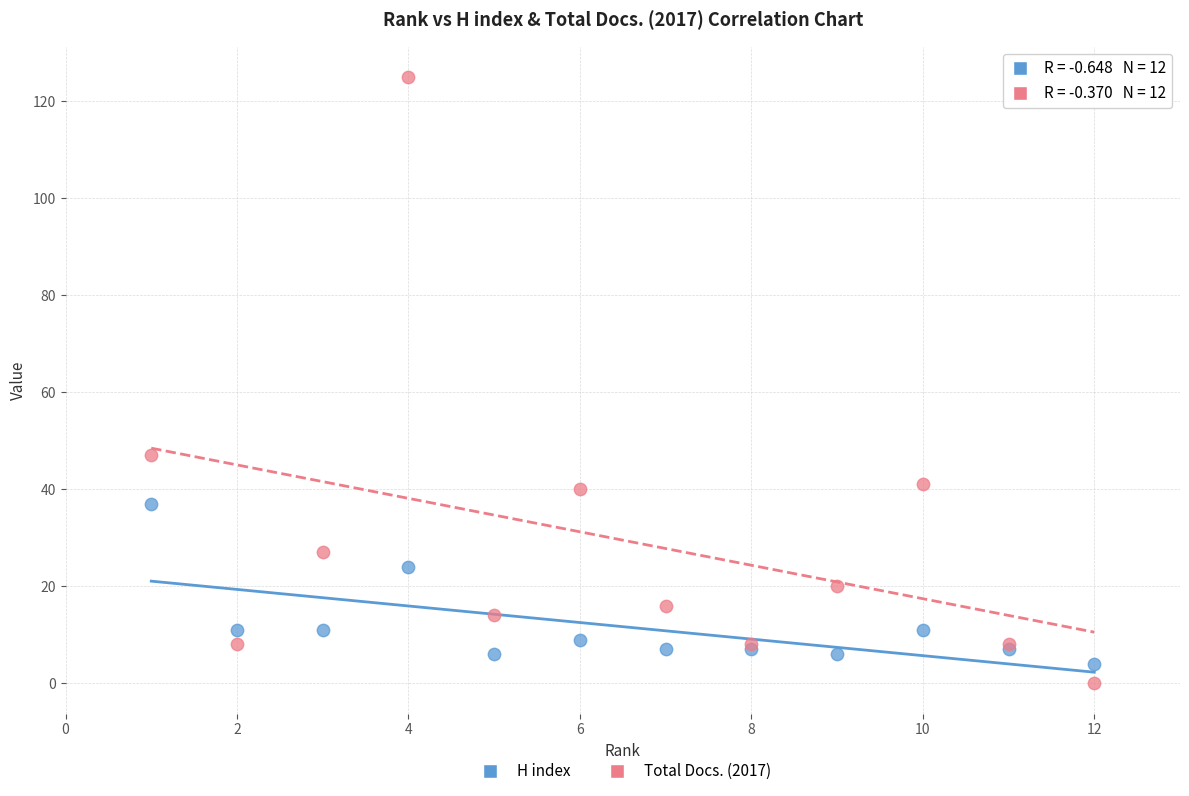

Across all series, what Y value is closest to 62?

47